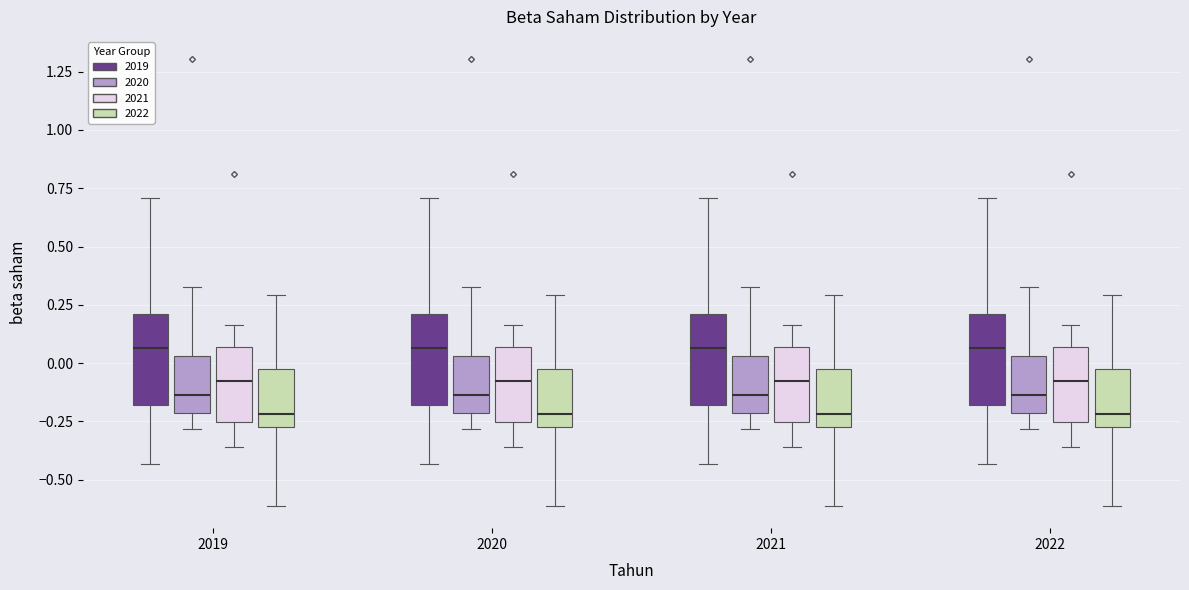

Reading left to right, transcribe this box plot: for each box, give where its median line is, the range the box spans, and where its two whiskers end, as read against the y-axis. The values are not printed on the chart, so give them approximately, as read against the axis.

2019 (2019): median 0.05, box -0.20 to 0.20, whiskers -0.45 to 0.70
2019 (2020): median -0.15, box -0.20 to 0.05, whiskers -0.30 to 0.35
2019 (2021): median -0.10, box -0.25 to 0.05, whiskers -0.35 to 0.15
2019 (2022): median -0.20, box -0.30 to -0.05, whiskers -0.60 to 0.30
2020 (2019): median 0.05, box -0.20 to 0.20, whiskers -0.45 to 0.70
2020 (2020): median -0.15, box -0.20 to 0.05, whiskers -0.30 to 0.35
2020 (2021): median -0.10, box -0.25 to 0.05, whiskers -0.35 to 0.15
2020 (2022): median -0.20, box -0.30 to -0.05, whiskers -0.60 to 0.30
2021 (2019): median 0.05, box -0.20 to 0.20, whiskers -0.45 to 0.70
2021 (2020): median -0.15, box -0.20 to 0.05, whiskers -0.30 to 0.35
2021 (2021): median -0.10, box -0.25 to 0.05, whiskers -0.35 to 0.15
2021 (2022): median -0.20, box -0.30 to -0.05, whiskers -0.60 to 0.30
2022 (2019): median 0.05, box -0.20 to 0.20, whiskers -0.45 to 0.70
2022 (2020): median -0.15, box -0.20 to 0.05, whiskers -0.30 to 0.35
2022 (2021): median -0.10, box -0.25 to 0.05, whiskers -0.35 to 0.15
2022 (2022): median -0.20, box -0.30 to -0.05, whiskers -0.60 to 0.30